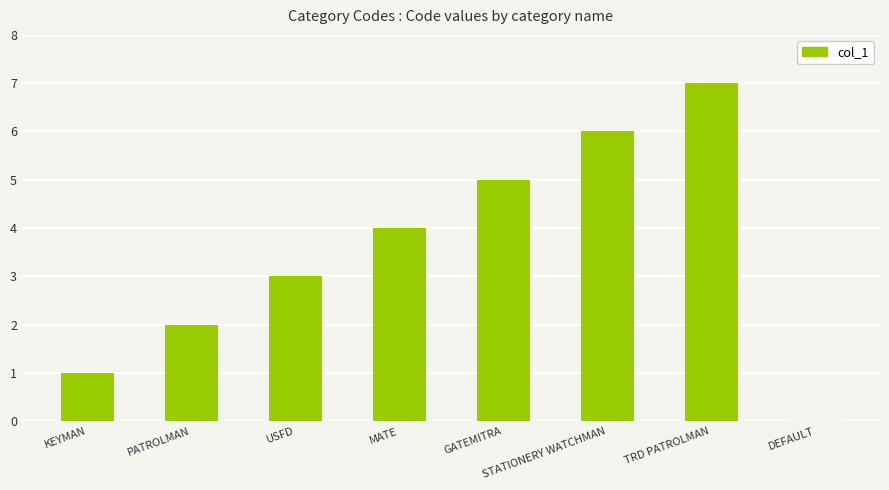

True or false: the data shows 5 at GATEMITRA.

True